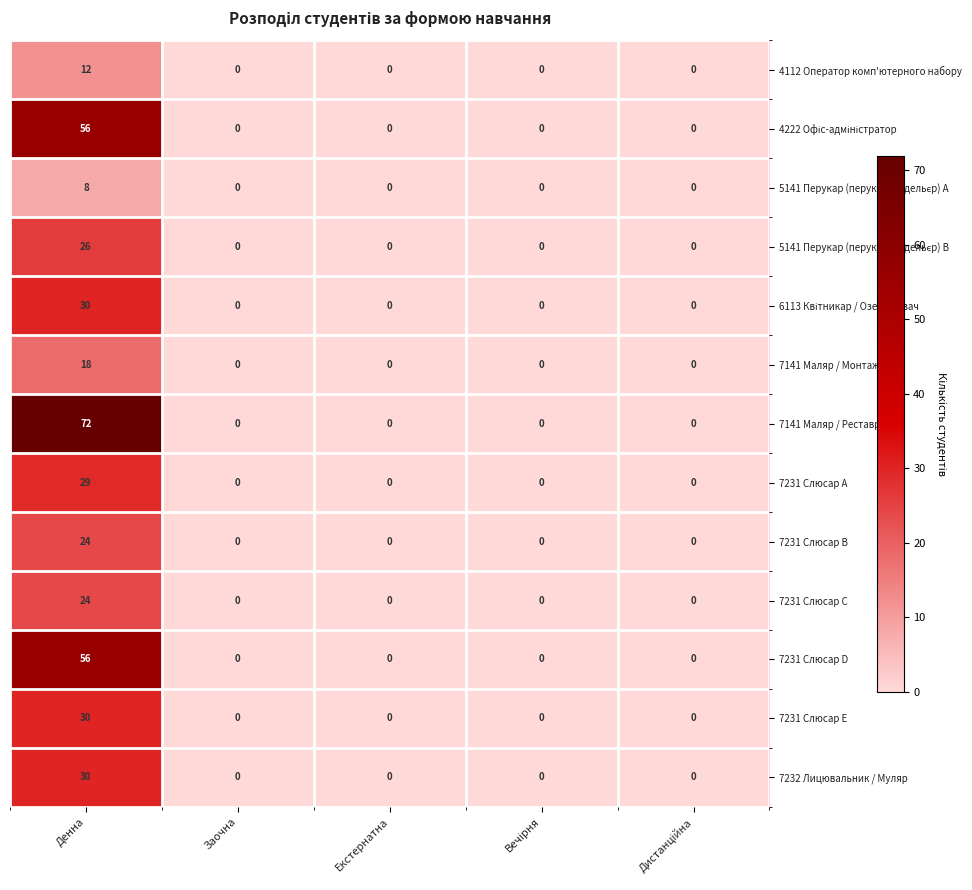

The 7231 Слюсар E series shows 0 at Заочна. True or false?

True